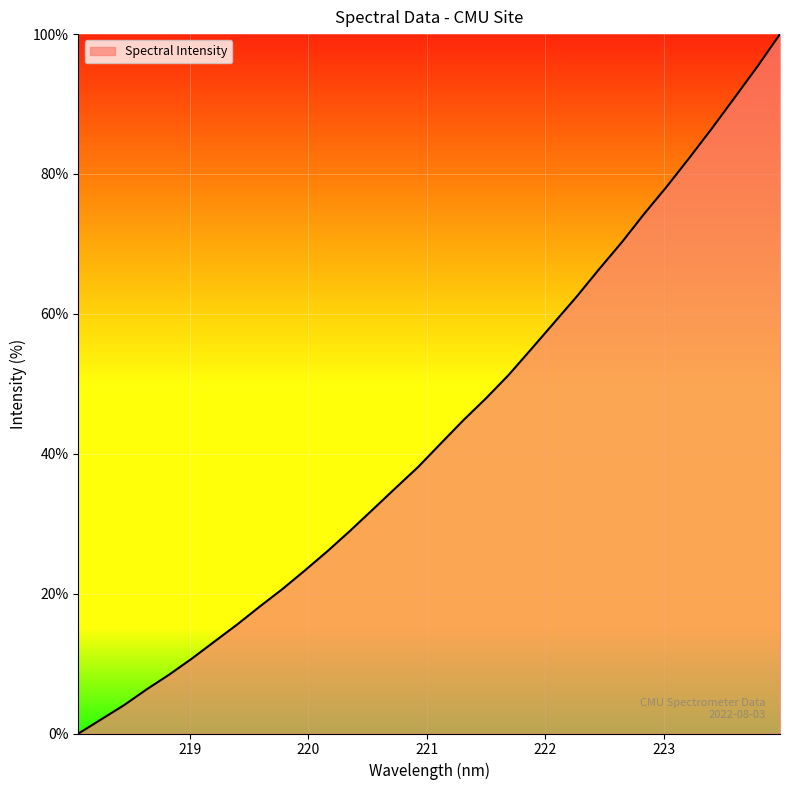

What is the maximum value shown in the chart?

100.0